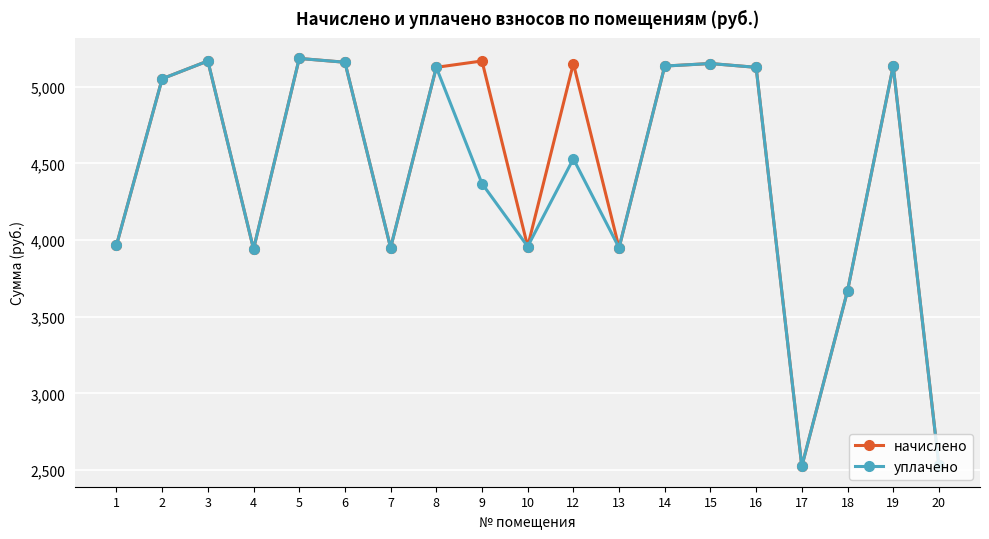

What is the maximum value for начислено?

5183.3